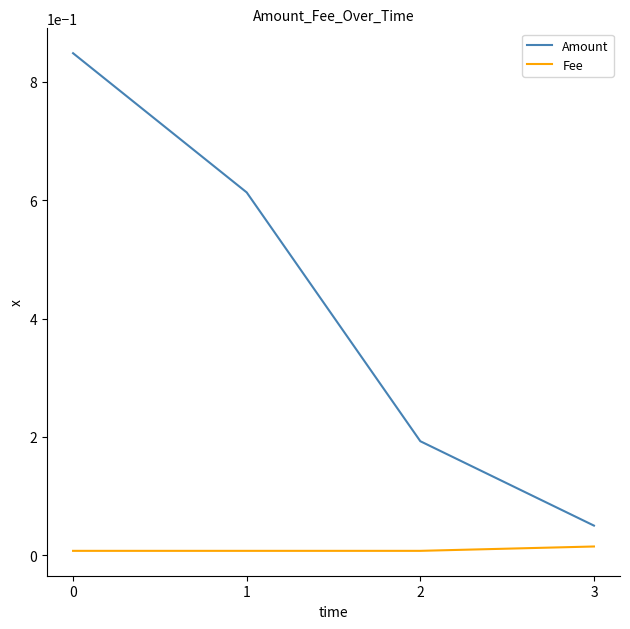

Rank the series by their maximum value, from lowest to highest.

Fee, Amount